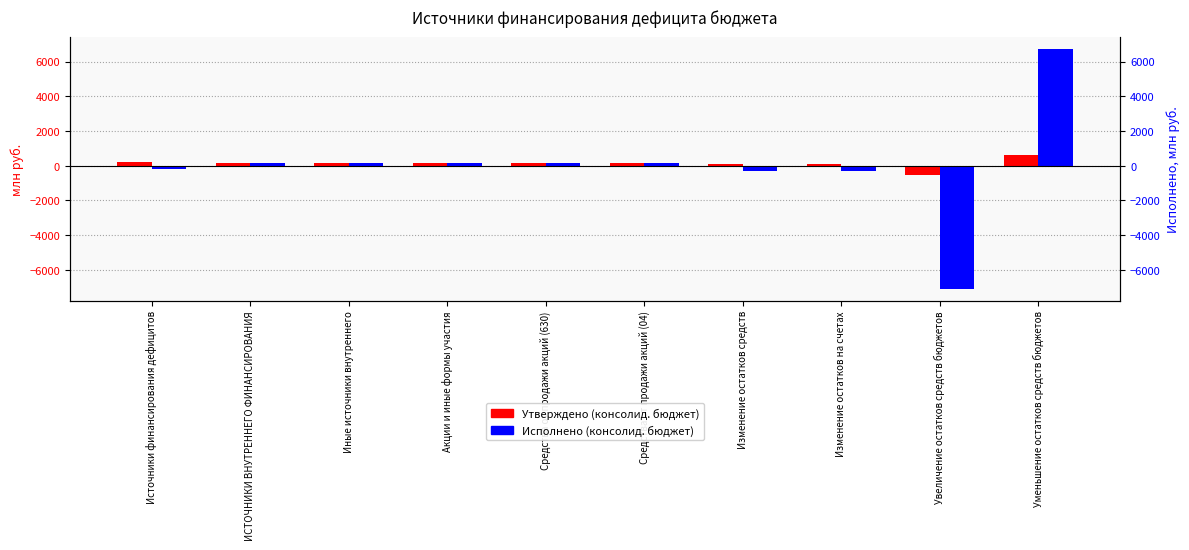

How many values in Исполнено (консолид. бюджет) are above zero?

6